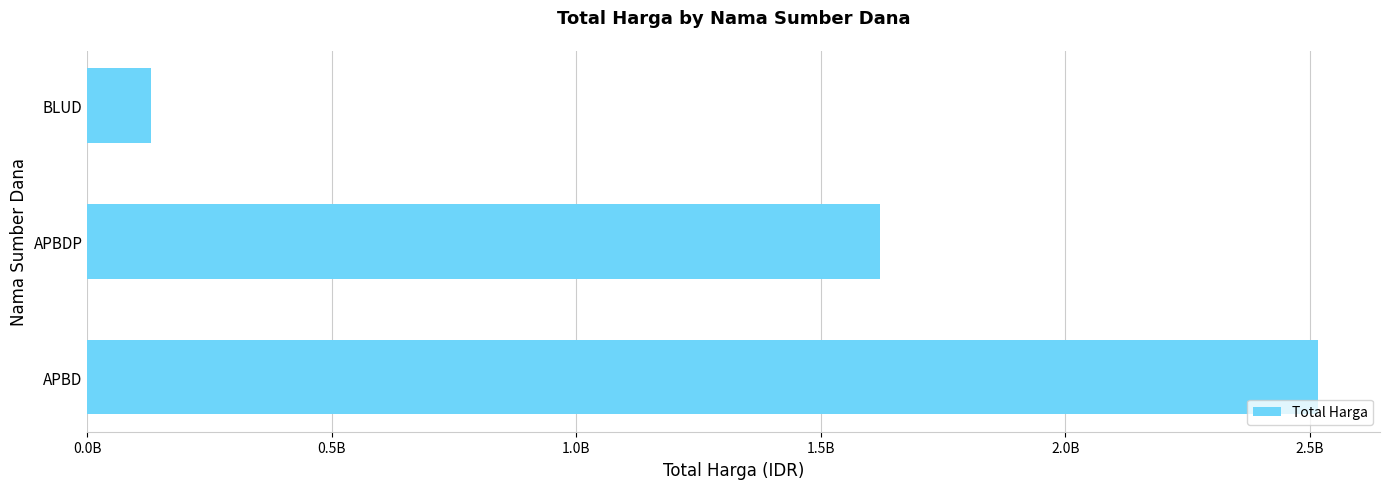

What is the difference between the maximum and minimum values?

2388195025